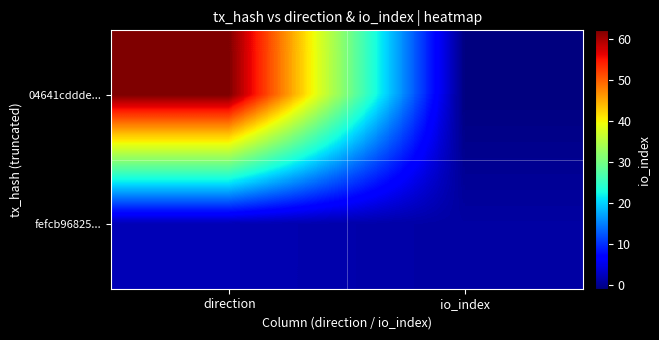

Rank the series by their average value, from highest to lowest.

04641cddde..., fefcb96825...